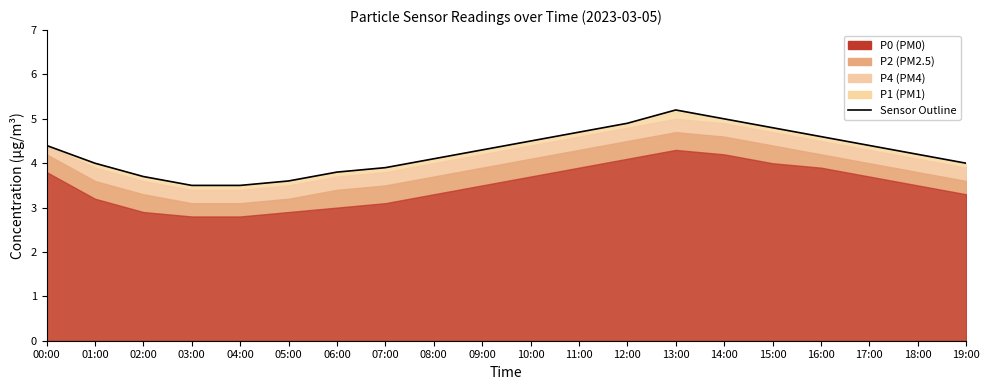

What is the label of the 2nd point from the right?

18:00